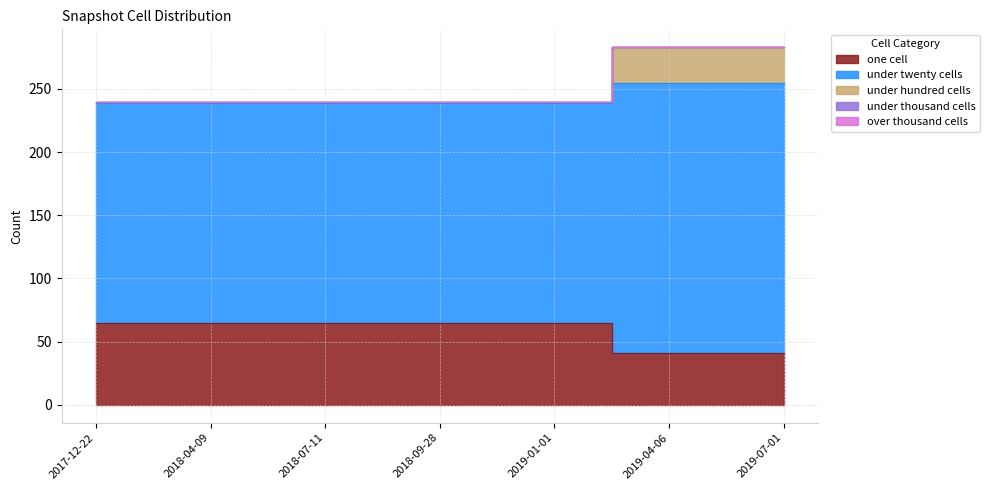

How many categories are shown in the chart?

7